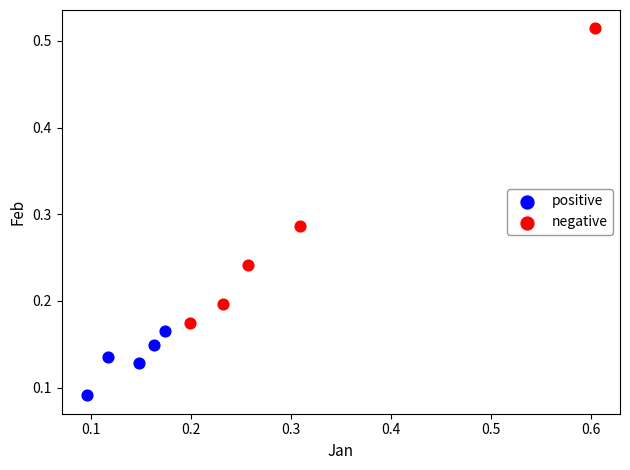

Which series contains the lowest Y value?

positive